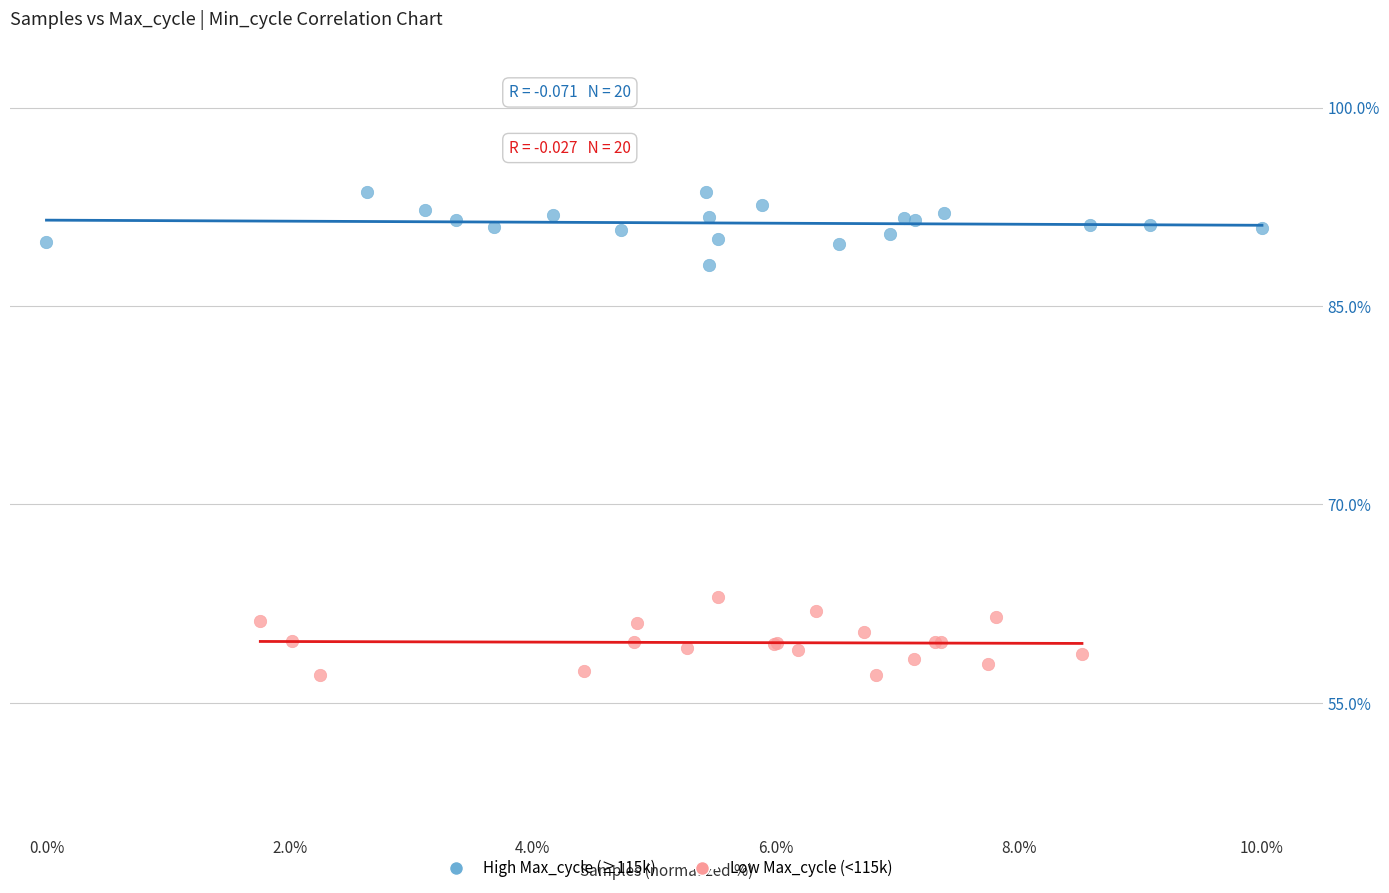

Which series contains the lowest Y value?

Low Max_cycle (<115k)